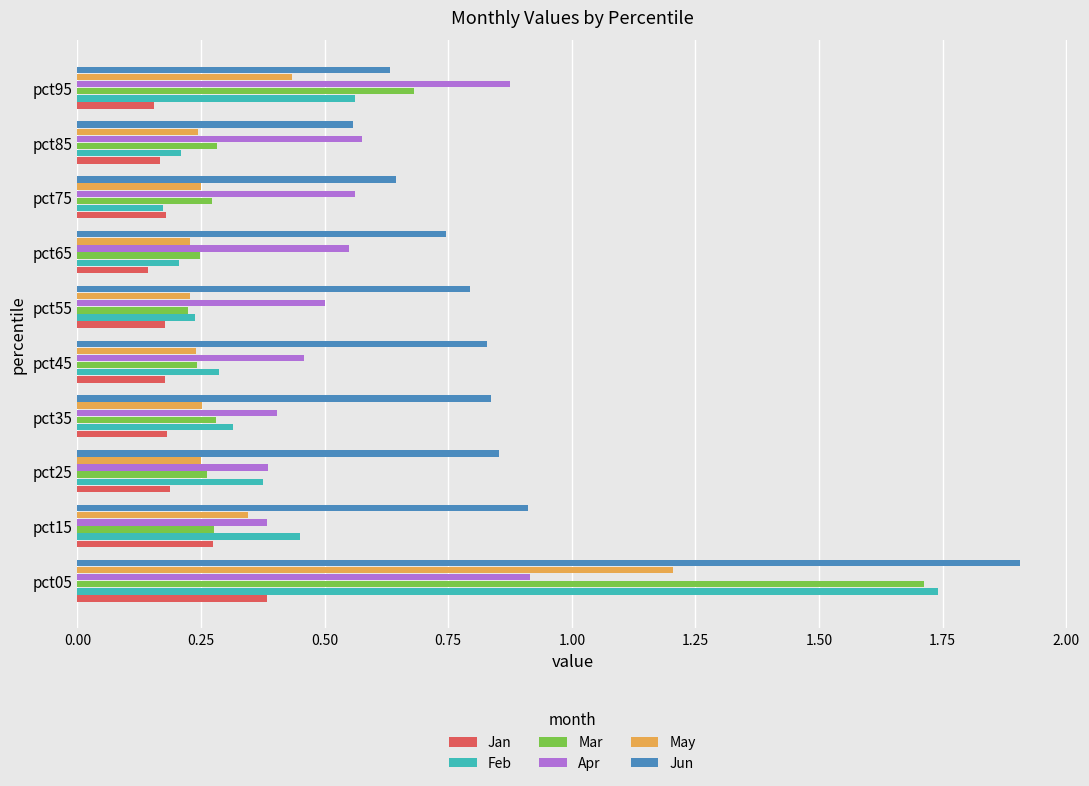

True or false: Apr has a value of 0.5 at pct55.

True